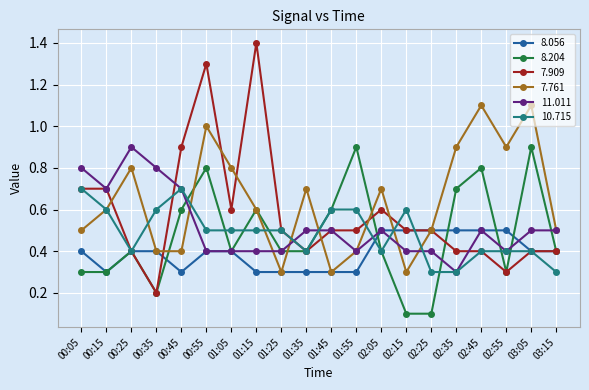

Where is the first local minimum for 8.056?

00:15